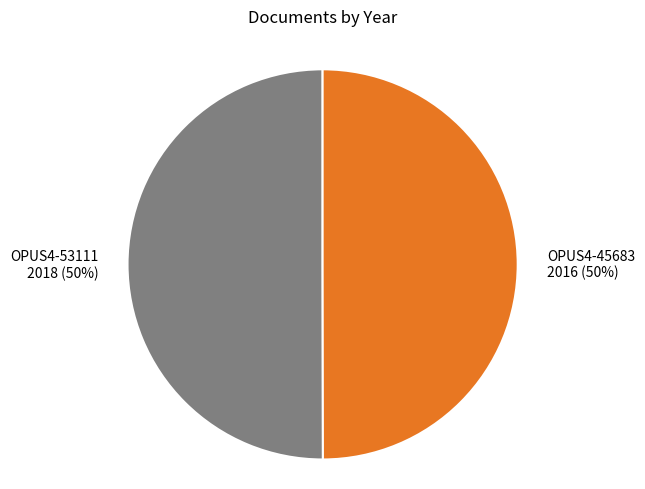

To the nearest percent, what percentage of the pie is OPUS4-45683?

50%